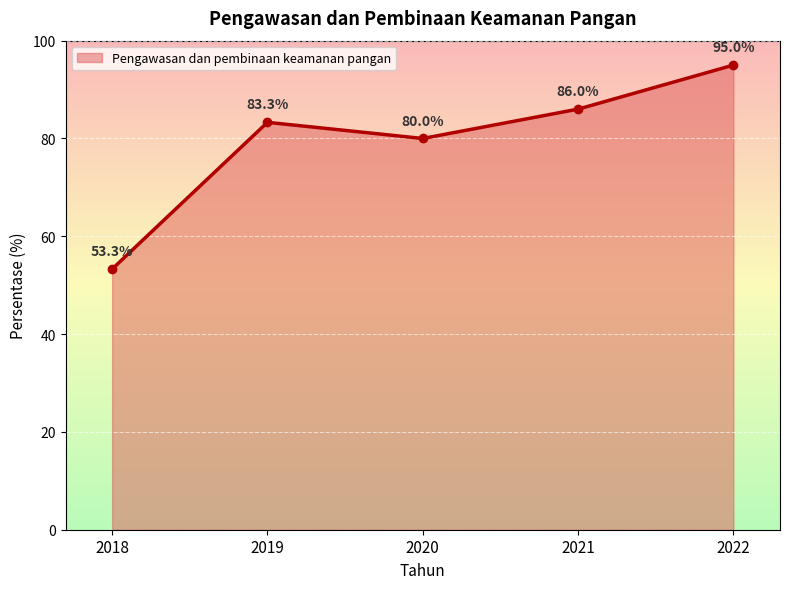

How many interior local peaks (higher than both neighbors) does the data have?

1